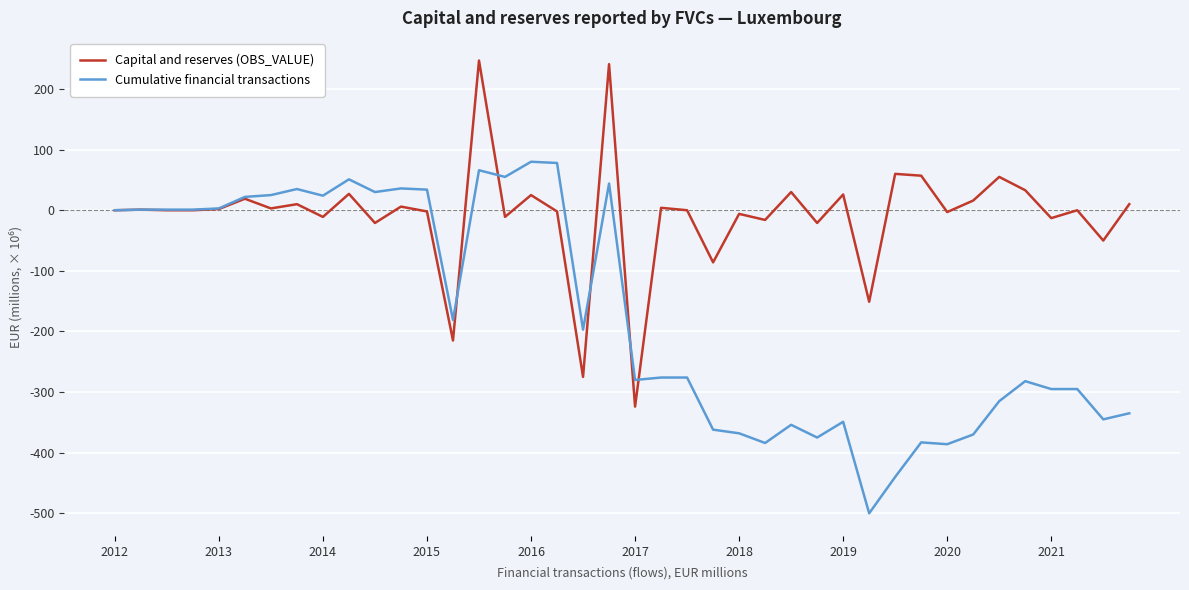

Rank the series by their maximum value, from highest to lowest.

Capital and reserves (OBS_VALUE), Cumulative financial transactions